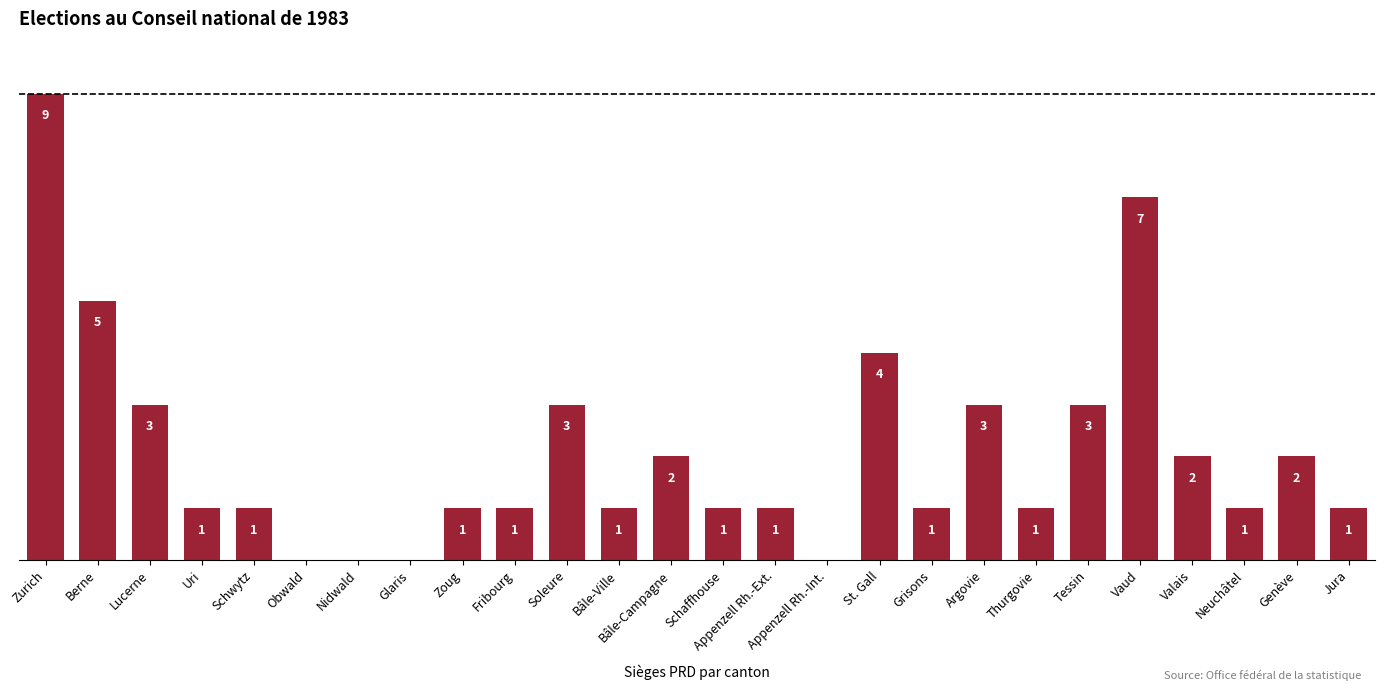

Reading left to right, what are all the values shown in this chart?

Zurich=9	Berne=5	Lucerne=3	Uri=1	Schwytz=1	Obwald=0	Nidwald=0	Glaris=0	Zoug=1	Fribourg=1	Soleure=3	Bâle-Ville=1	Bâle-Campagne=2	Schaffhouse=1	Appenzell Rh.-Ext.=1	Appenzell Rh.-Int.=0	St. Gall=4	Grisons=1	Argovie=3	Thurgovie=1	Tessin=3	Vaud=7	Valais=2	Neuchâtel=1	Genève=2	Jura=1